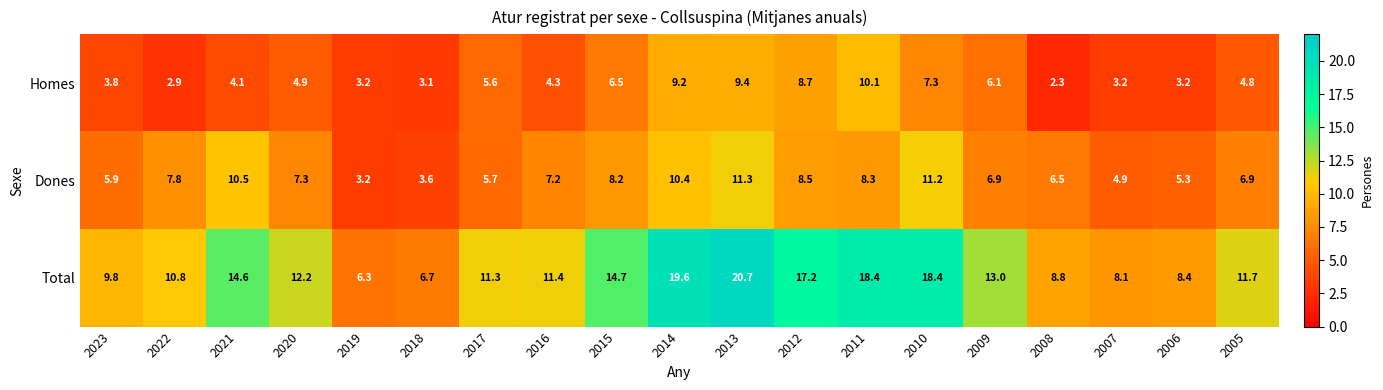

What is the approximate value of Total at 2022?

10.8